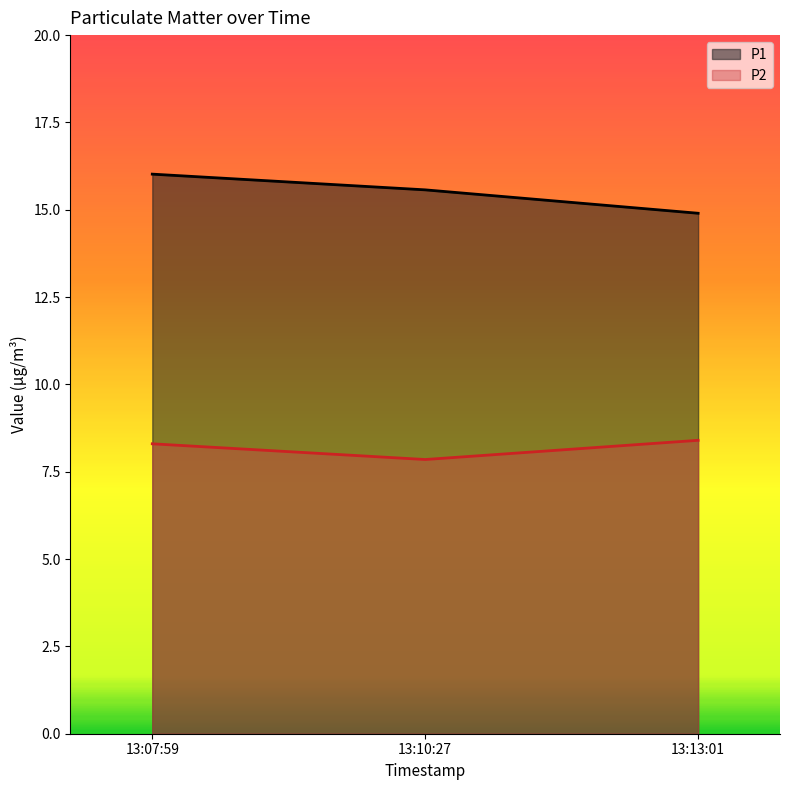

The value of P2 at 13:07:59 is 12.9. True or false?

False